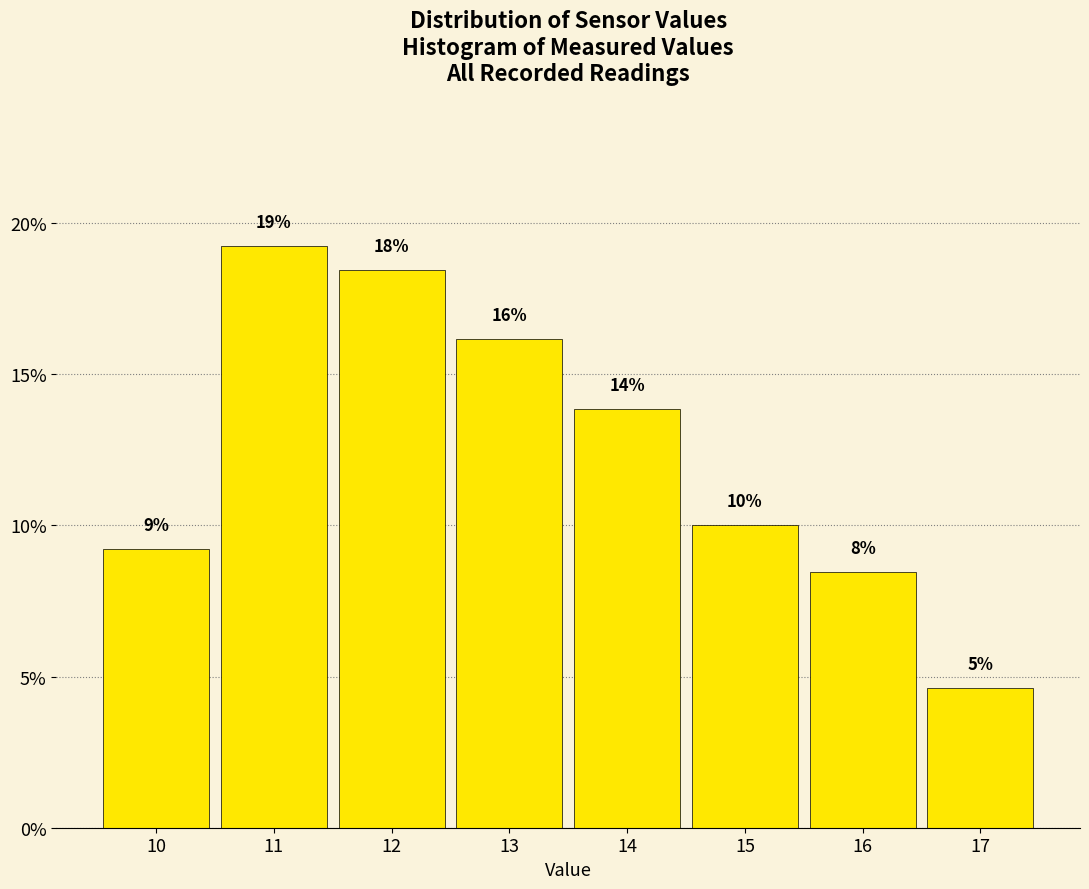

How many bars are there in total?

8